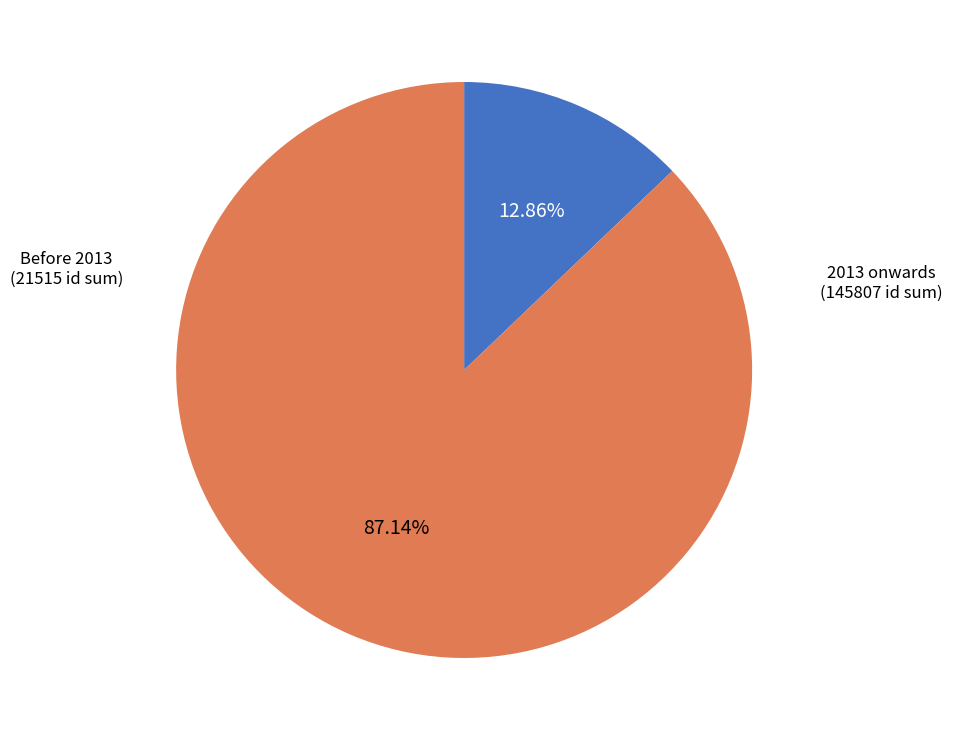

Does any single category account for the majority?

Yes